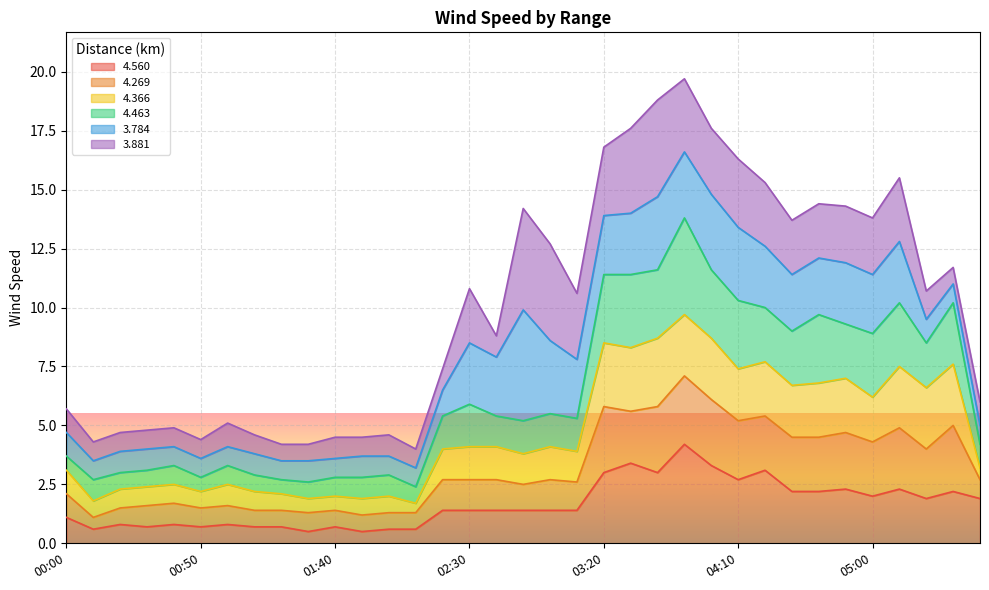

How many data points in 4.560 are less than 1?

13